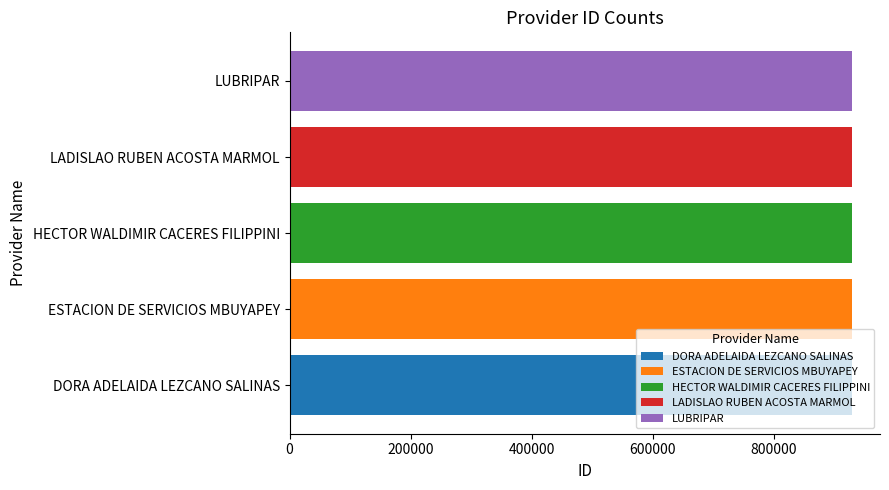

What is the spread (max minus min) of values at HECTOR WALDIMIR CACERES FILIPPINI?

4